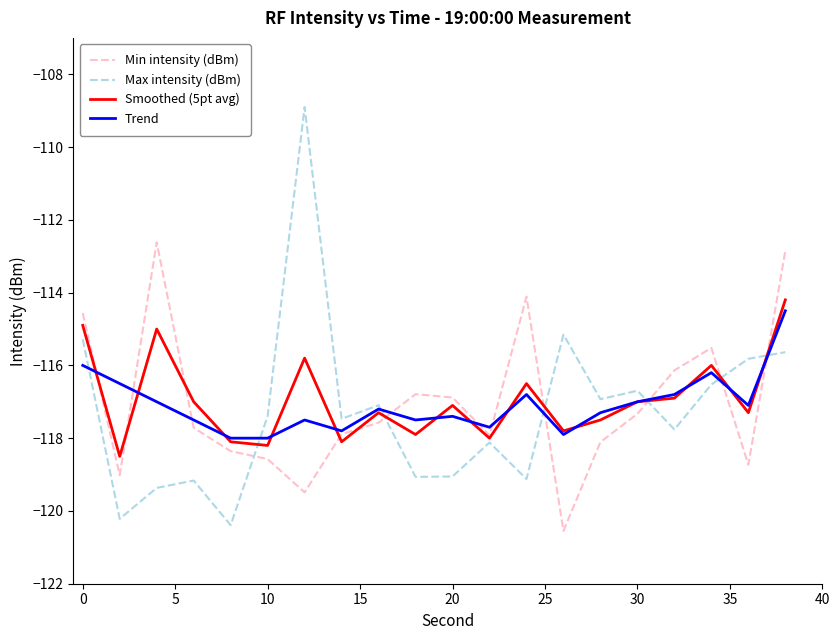

Count the number of categories in the chart.

20